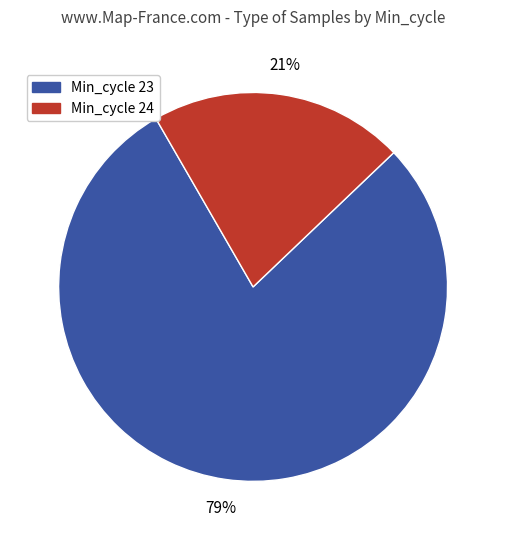

To the nearest percent, what is the difference between the largest and smallest slice percentages?

58%